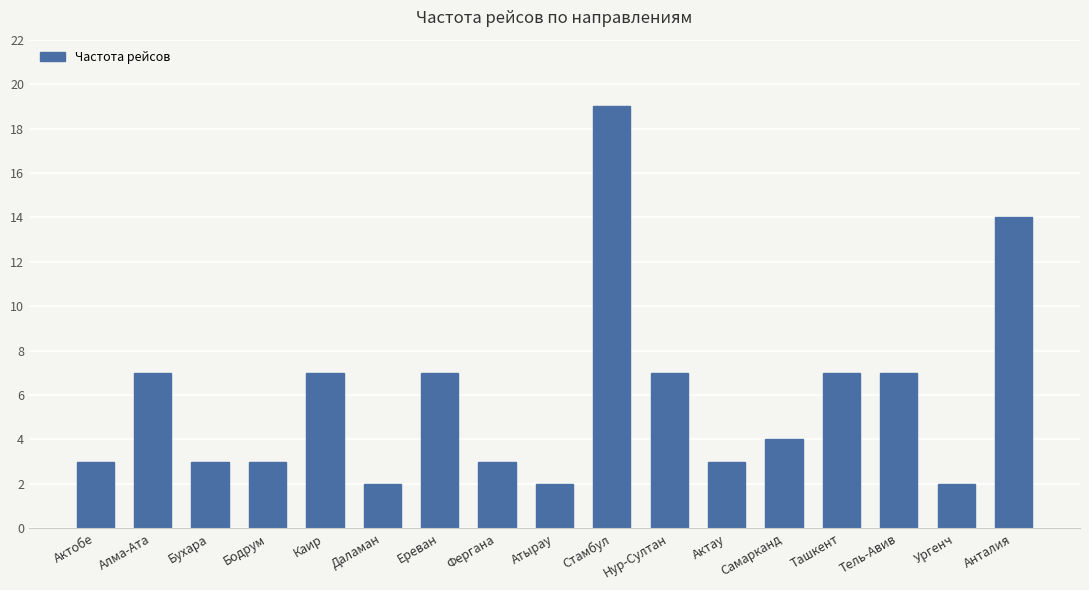

The chart shows a value of 4 at Бухара. True or false?

False